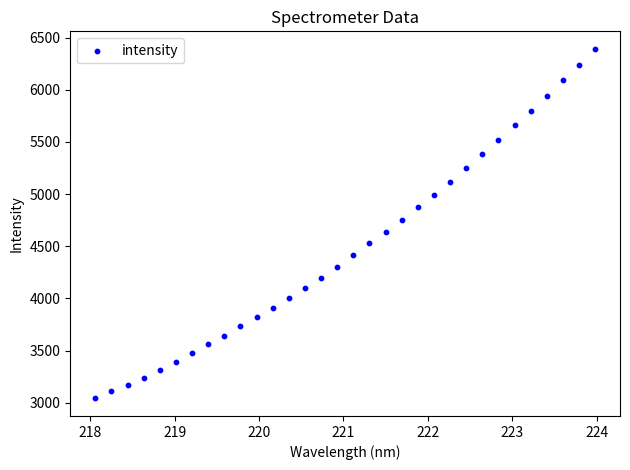

What is the range of Y values (max minus min)?

3352.4